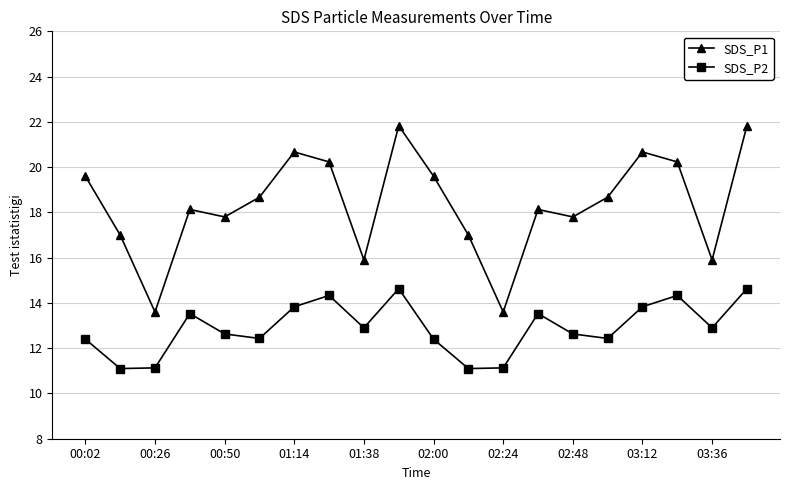

What is the average value of the SDS_P1 series?

18.3